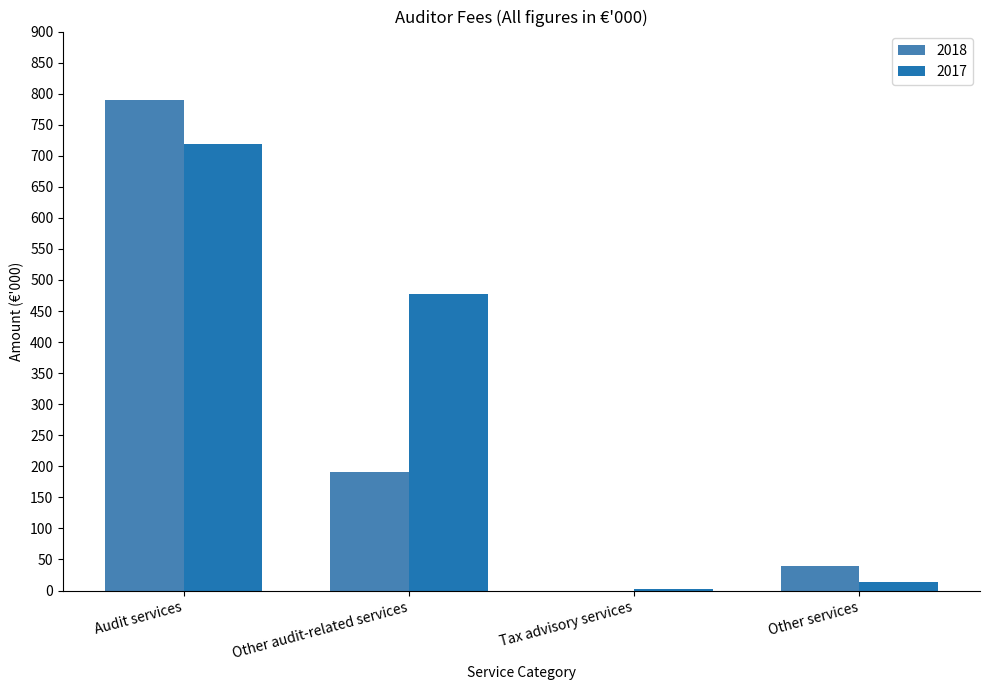

What is the total value across all series at Tax advisory services?

2